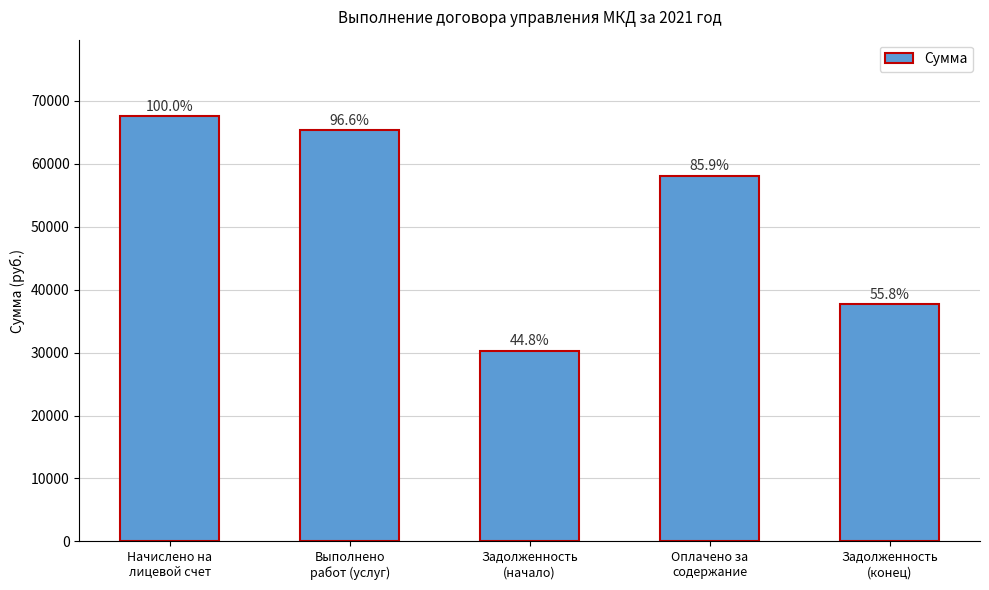

How many bars are there in total?

5